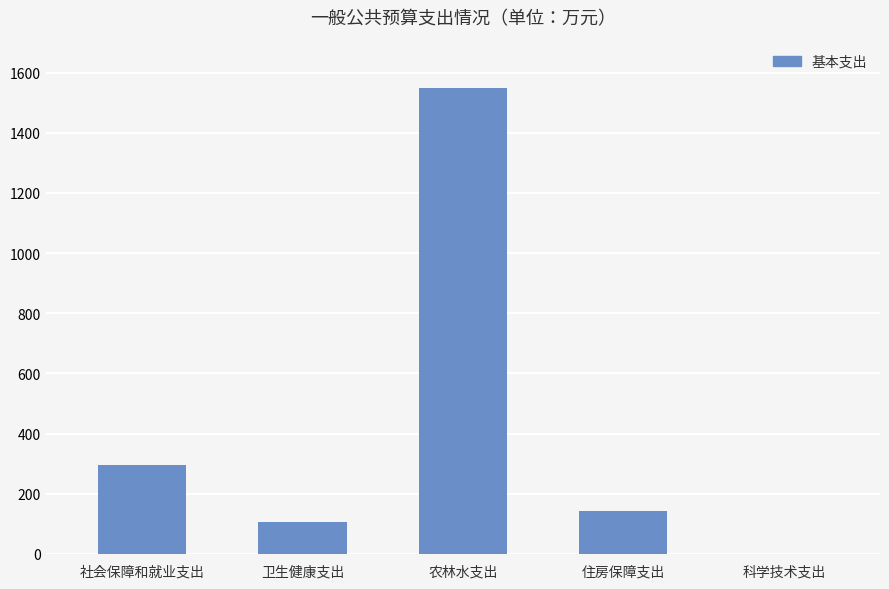

What is the sum of the values at 卫生健康支出 and 住房保障支出?

247.7